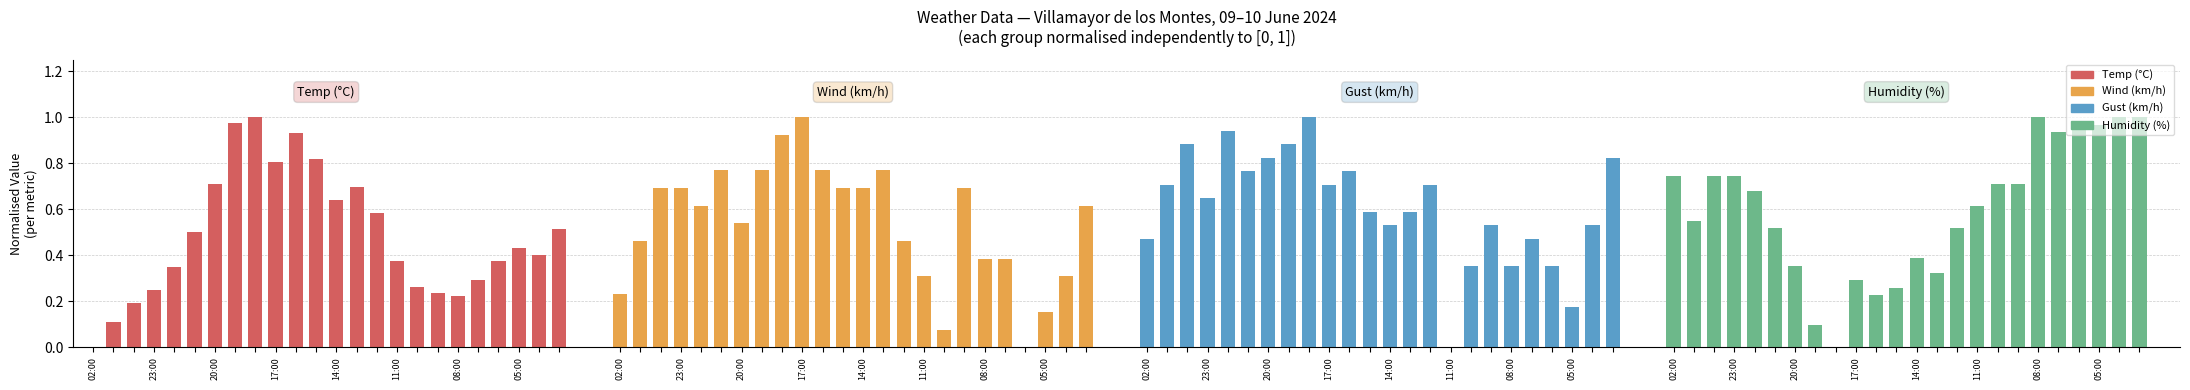

How many distinct data groups are displayed?

4